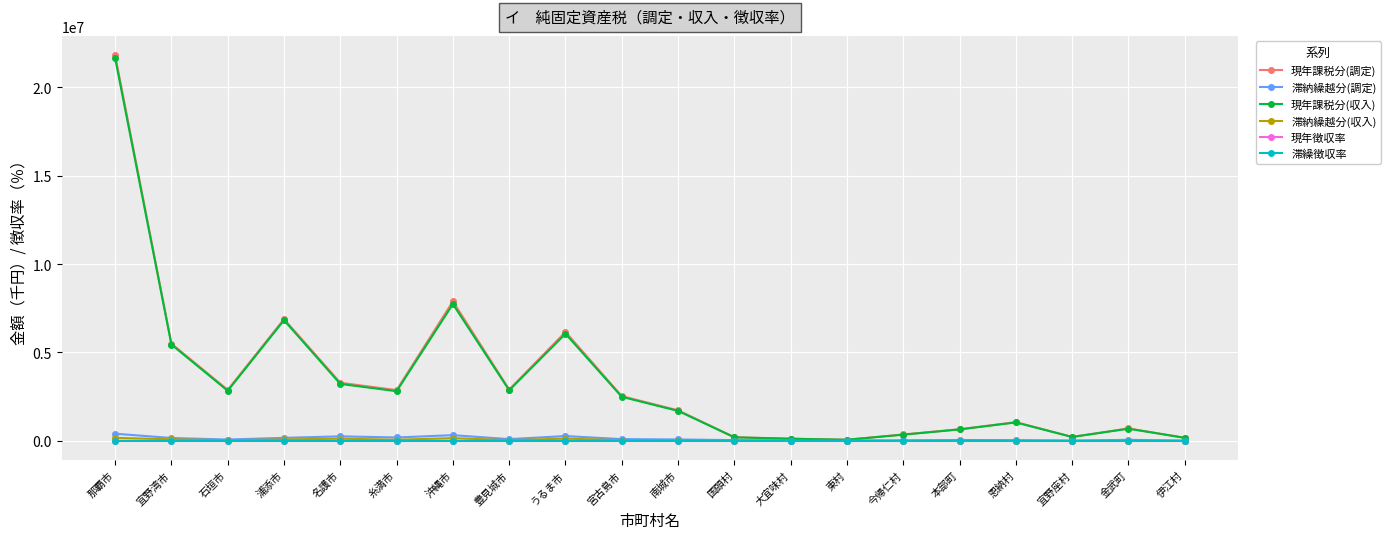

At how many categories does at least one series exceed 4574352?

5